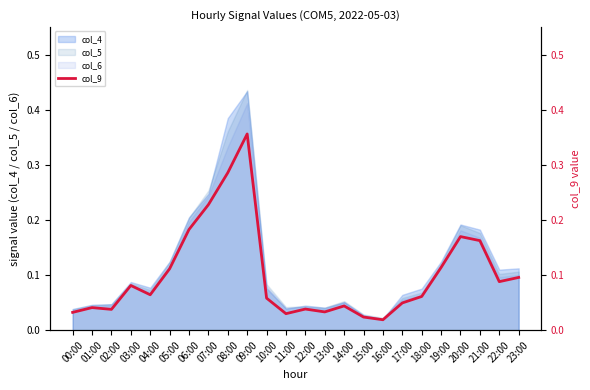

True or false: the data shows 0.1 at 23:00.

True